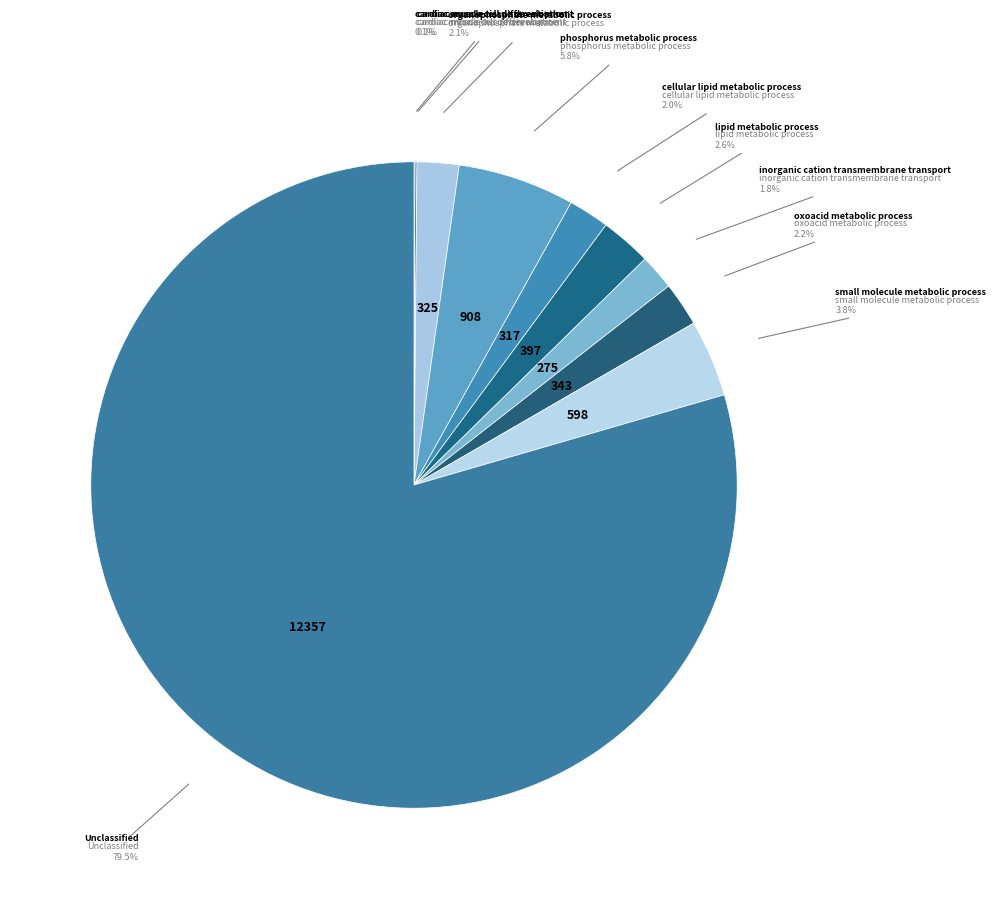

Which category has the biggest portion of the pie?

Unclassified